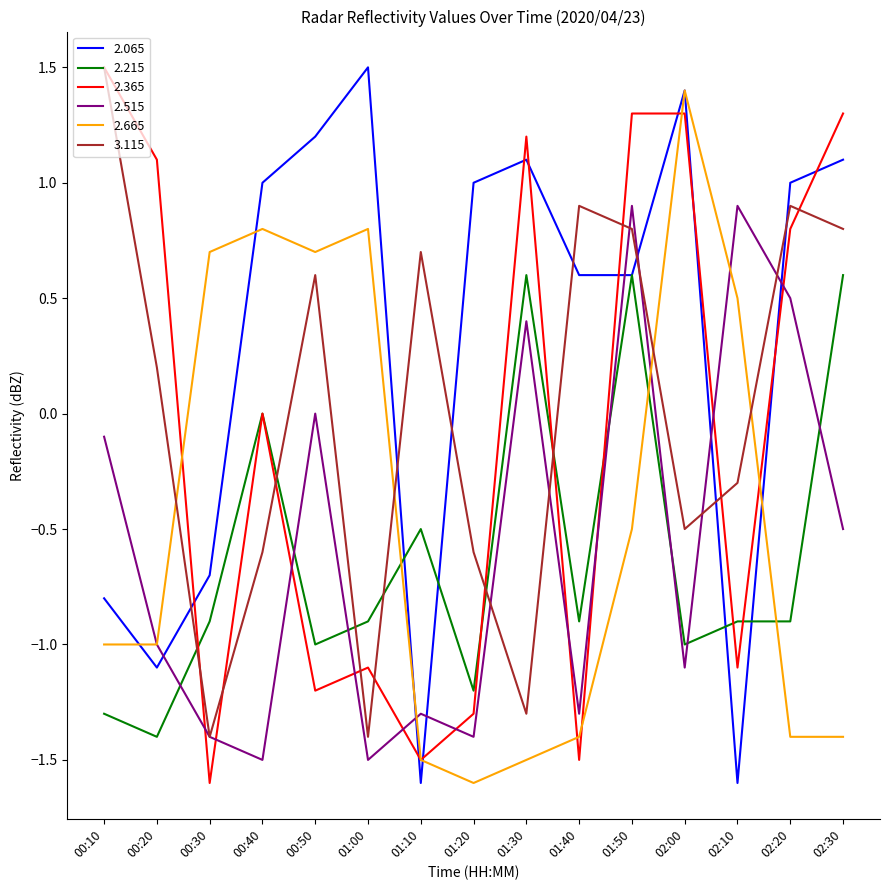

What is the sum of the 2.665 values at 00:40 and 00:10?

-0.2